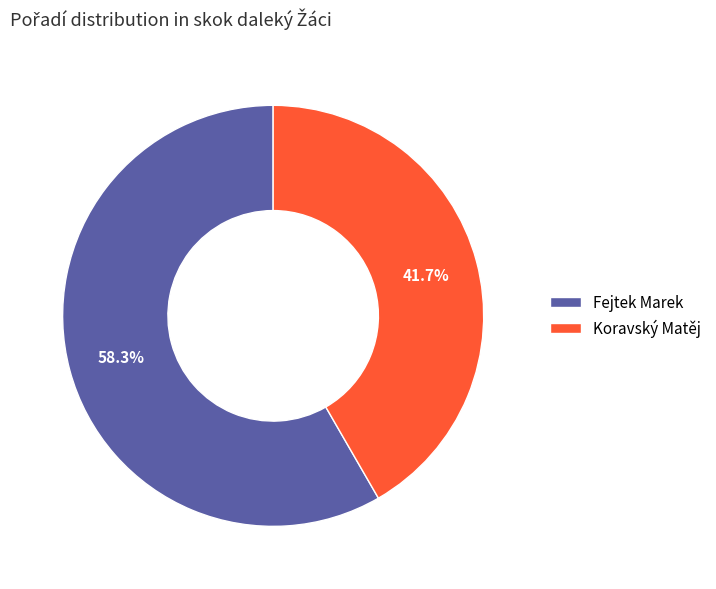

To the nearest percent, what is the combined percentage of Fejtek Marek and Koravský Matěj?

100%